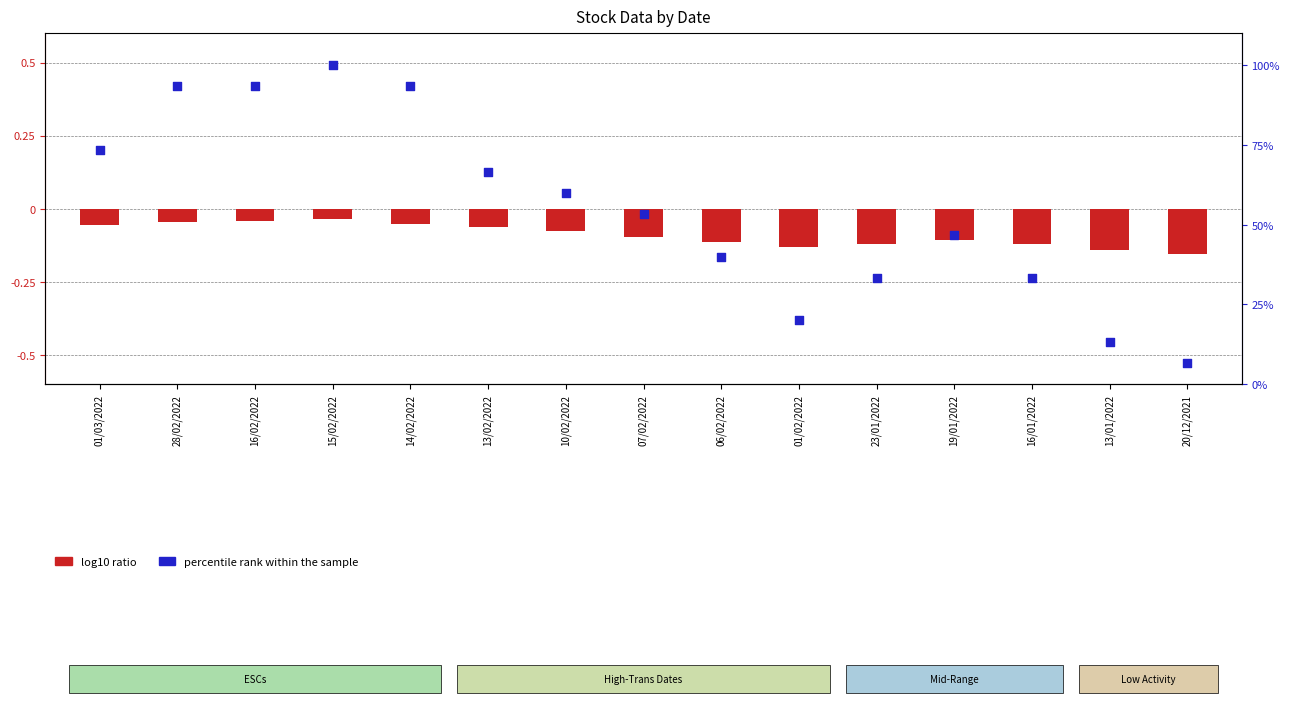

At which category is the sum across all series the highest?

15/02/2022